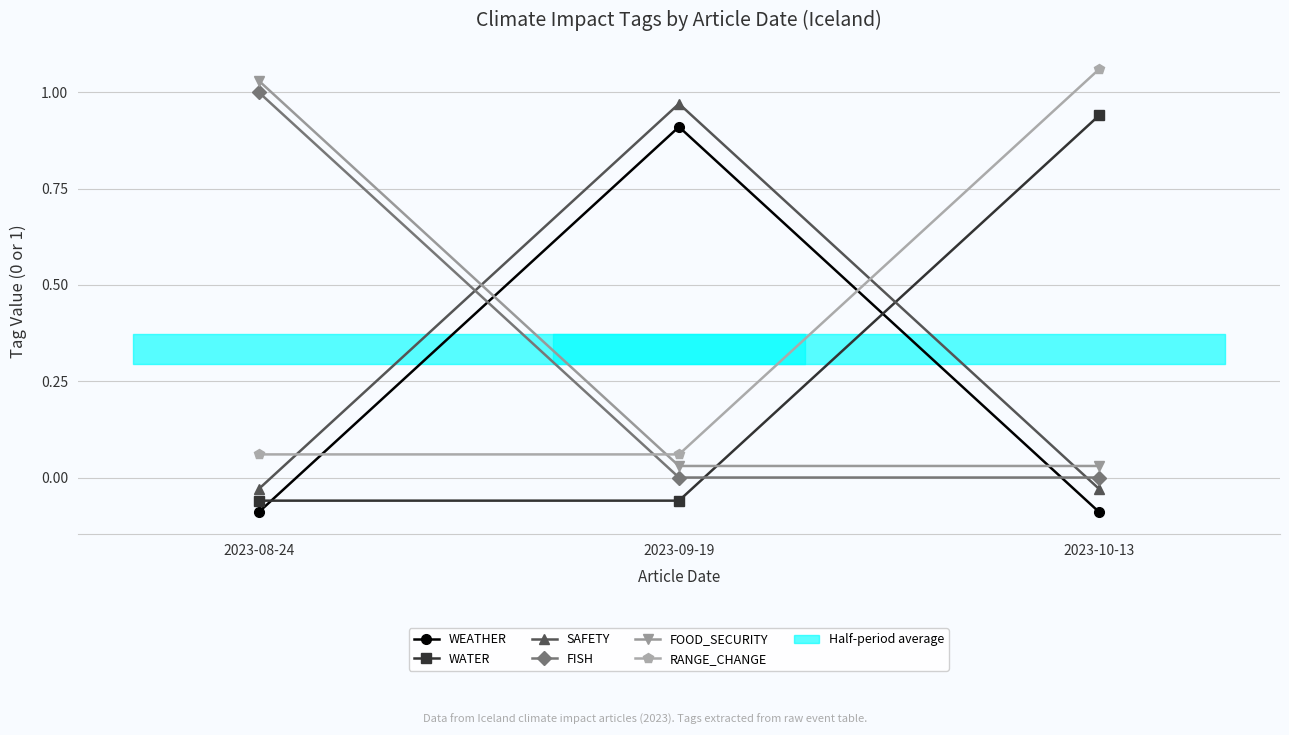

At how many categories does at least one series exceed 0?

3